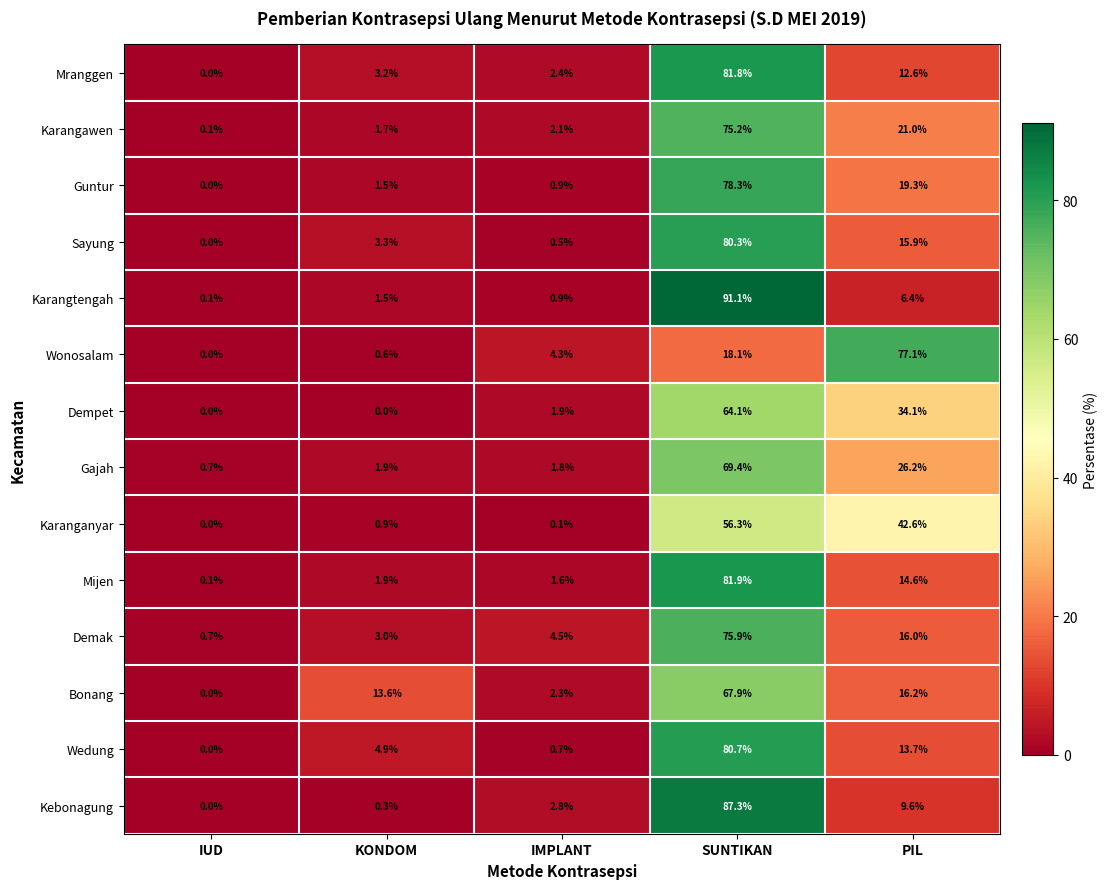

What value does the Karanganyar series have at PIL?

42.6